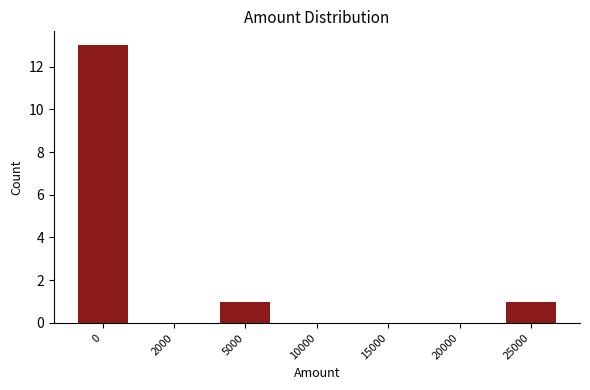

Reading right to left, what are all the values shown in this chart?

25000=1	20000=0	15000=0	10000=0	5000=1	2000=0	0=13